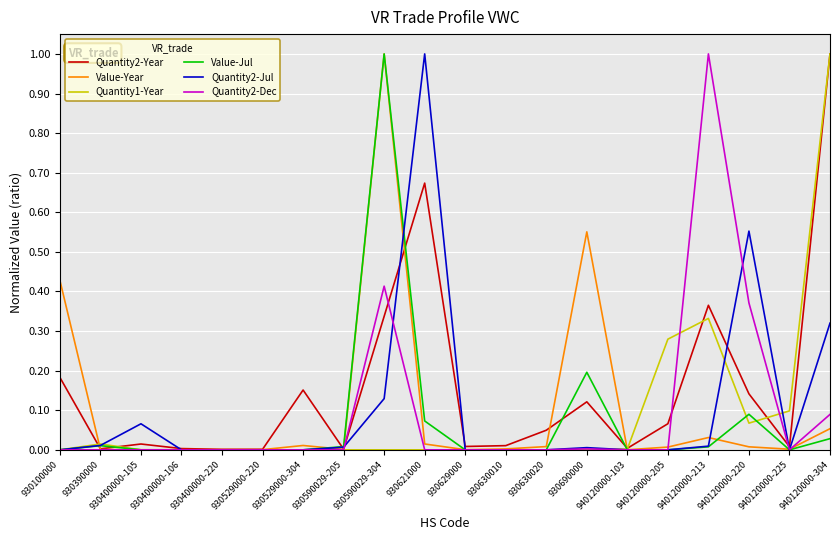

Between which two adjacent categories do Value-Year and Quantity1-Year first intersect?

930100000 and 930390000